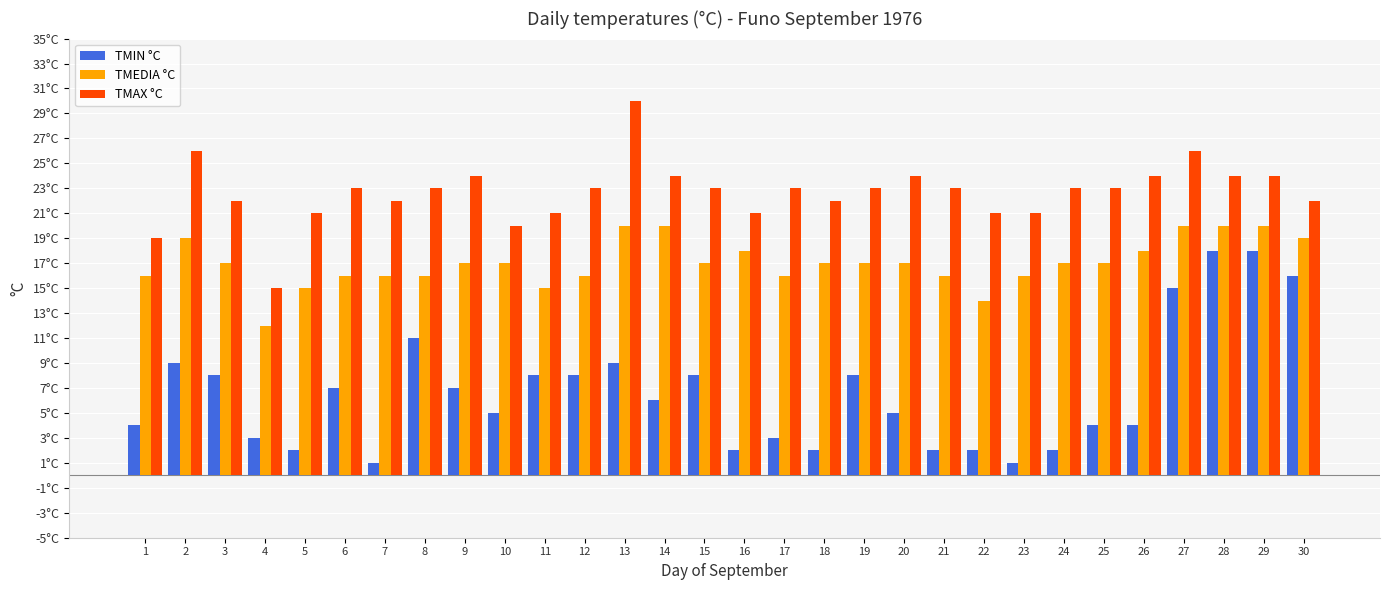

What is the maximum value shown in the chart?

30